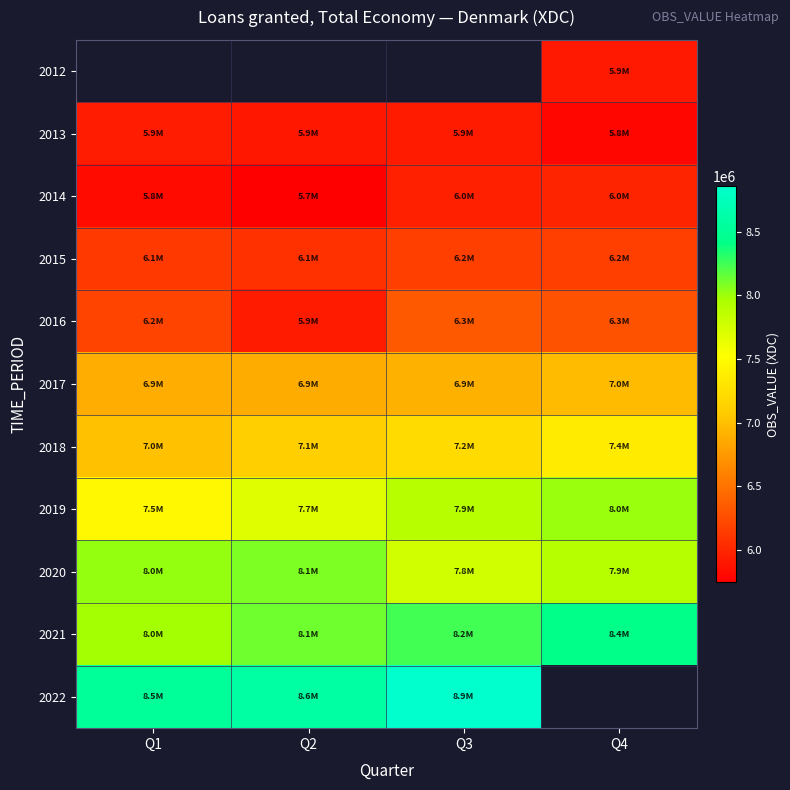

Which series has the largest total across all categories?

2021